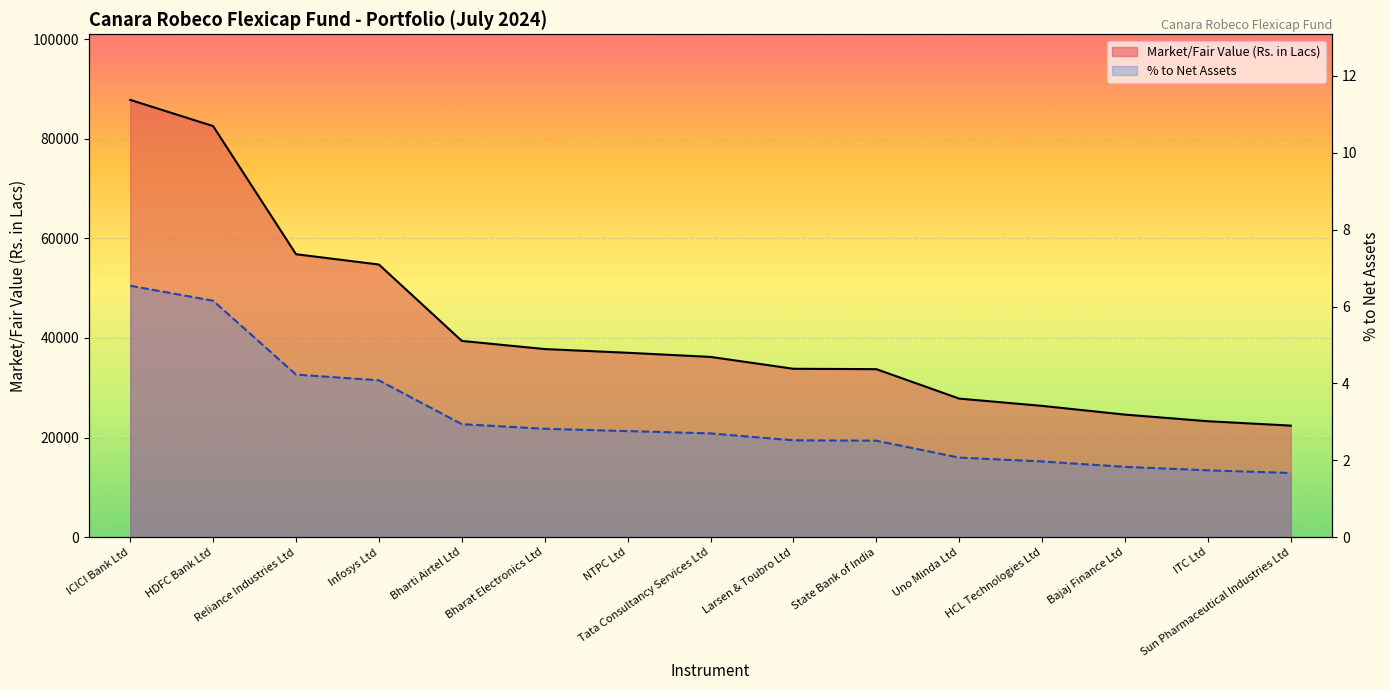

True or false: % to Net Assets has a value of 2.8 at Bharat Electronics Ltd.

True